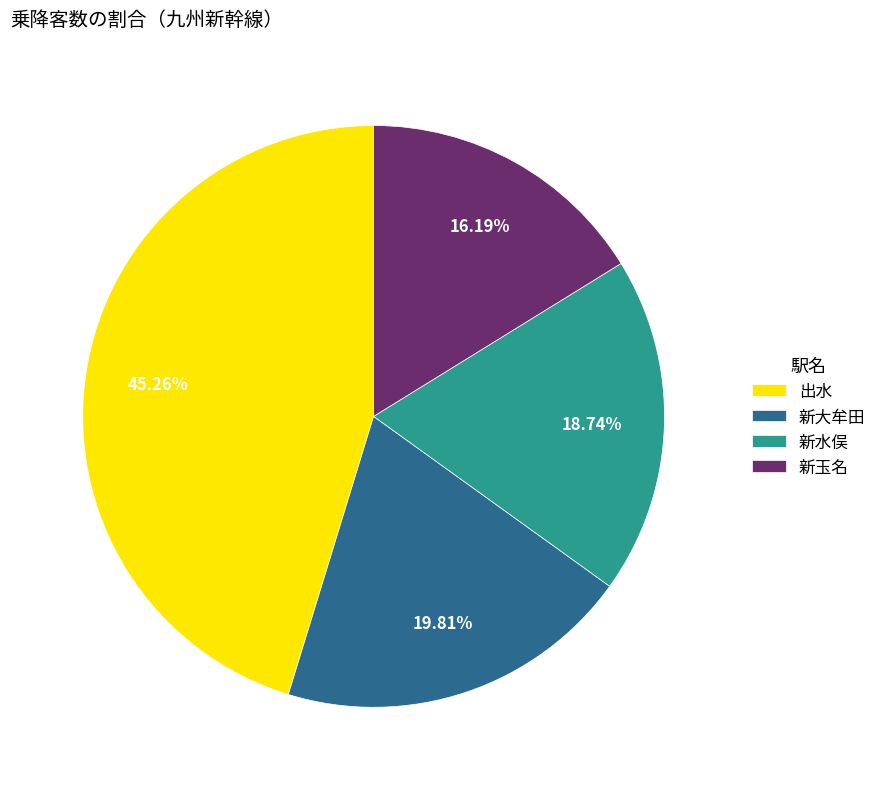

How much of the chart is everything except 新玉名?

83.8%